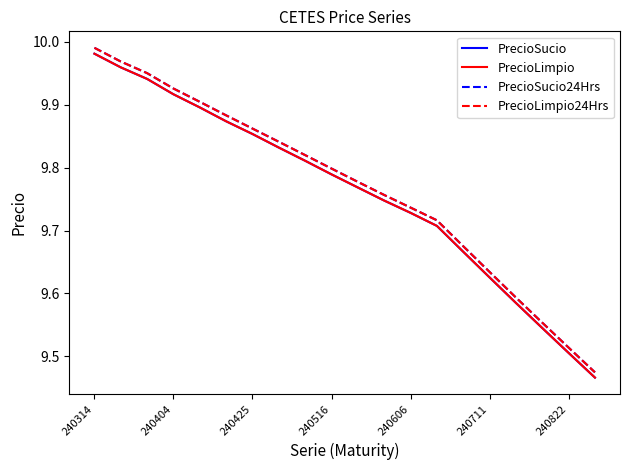

Reading left to right, transcribe all the data shown in this chart.

PrecioSucio: 10.0	10.0	9.9	9.9	9.9	9.9	9.9	9.8	9.8	9.8	9.8	9.7	9.7	9.7	9.7	9.6	9.6	9.5	9.5	9.5
PrecioLimpio: 10.0	10.0	9.9	9.9	9.9	9.9	9.9	9.8	9.8	9.8	9.8	9.7	9.7	9.7	9.7	9.6	9.6	9.5	9.5	9.5
PrecioSucio24Hrs: 10.0	10.0	10.0	9.9	9.9	9.9	9.9	9.8	9.8	9.8	9.8	9.8	9.7	9.7	9.7	9.6	9.6	9.6	9.5	9.5
PrecioLimpio24Hrs: 10.0	10.0	10.0	9.9	9.9	9.9	9.9	9.8	9.8	9.8	9.8	9.8	9.7	9.7	9.7	9.6	9.6	9.6	9.5	9.5